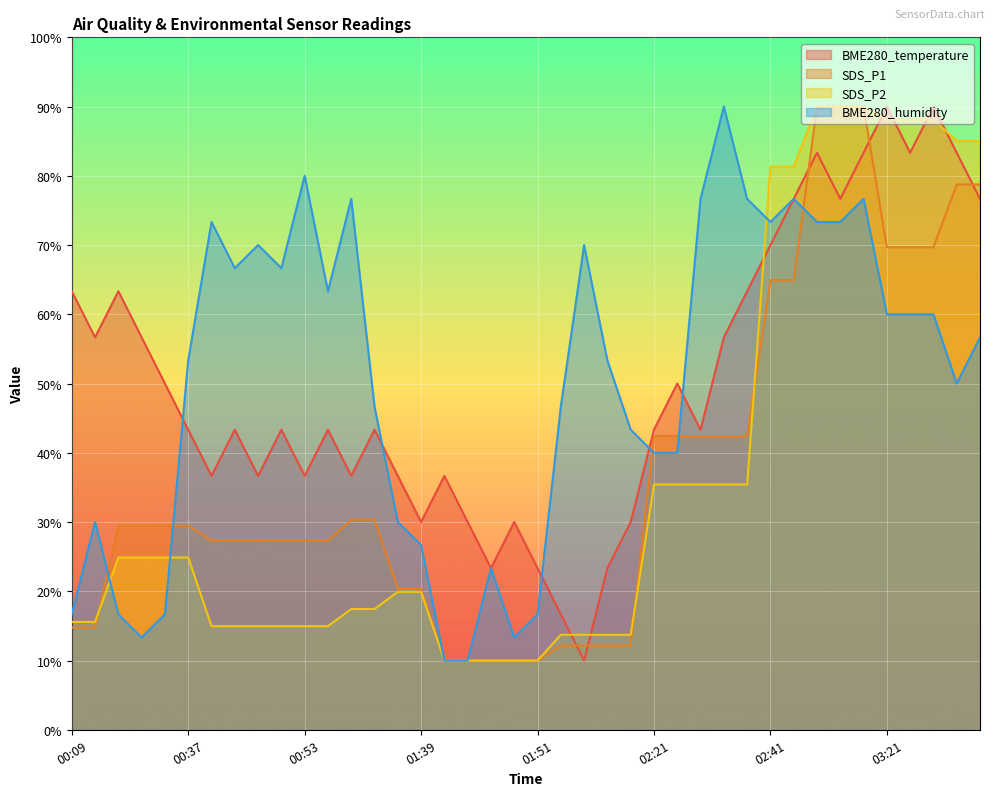

Reading right to left, list all the values displayed in this chart.

BME280_temperature: 03:51=76.7	03:45=83.3	03:27=90.0	03:25=83.3	03:21=90.0	03:13=83.3	03:09=76.7	03:05=83.3	02:53=76.7	02:41=70.0	02:39=63.3	02:31=56.7	02:29=43.3	02:27=50.0	02:21=43.3	02:15=30.0	02:09=23.3	02:07=10.0	02:03=16.7	01:51=23.3	01:49=30.0	01:47=23.3	01:43=30.0	01:41=36.7	01:39=30.0	01:25=36.7	01:15=43.3	01:11=36.7	00:55=43.3	00:53=36.7	00:47=43.3	00:45=36.7	00:43=43.3	00:41=36.7	00:37=43.3	00:33=50.0	00:27=56.7	00:21=63.3	00:15=56.7	00:09=63.3
SDS_P1: 03:51=78.8	03:45=78.8	03:27=69.7	03:25=69.7	03:21=69.7	03:13=90.0	03:09=90.0	03:05=90.0	02:53=64.9	02:41=64.9	02:39=42.4	02:31=42.4	02:29=42.4	02:27=42.4	02:21=42.4	02:15=12.2	02:09=12.2	02:07=12.2	02:03=12.2	01:51=10.0	01:49=10.0	01:47=10.0	01:43=10.0	01:41=10.0	01:39=20.4	01:25=20.4	01:15=30.3	01:11=30.3	00:55=27.3	00:53=27.3	00:47=27.3	00:45=27.3	00:43=27.3	00:41=27.3	00:37=29.5	00:33=29.5	00:27=29.5	00:21=29.5	00:15=14.8	00:09=14.8
SDS_P2: 03:51=85.0	03:45=85.0	03:27=88.1	03:25=88.1	03:21=88.1	03:13=90.0	03:09=90.0	03:05=90.0	02:53=81.3	02:41=81.3	02:39=35.4	02:31=35.4	02:29=35.4	02:27=35.4	02:21=35.4	02:15=13.7	02:09=13.7	02:07=13.7	02:03=13.7	01:51=10.0	01:49=10.0	01:47=10.0	01:43=10.0	01:41=10.0	01:39=19.9	01:25=19.9	01:15=17.4	01:11=17.4	00:55=15.0	00:53=15.0	00:47=15.0	00:45=15.0	00:43=15.0	00:41=15.0	00:37=24.9	00:33=24.9	00:27=24.9	00:21=24.9	00:15=15.6	00:09=15.6
BME280_humidity: 03:51=56.7	03:45=50.0	03:27=60.0	03:25=60.0	03:21=60.0	03:13=76.7	03:09=73.3	03:05=73.3	02:53=76.7	02:41=73.3	02:39=76.7	02:31=90.0	02:29=76.7	02:27=40.0	02:21=40.0	02:15=43.3	02:09=53.3	02:07=70.0	02:03=46.7	01:51=16.7	01:49=13.3	01:47=23.3	01:43=10.0	01:41=10.0	01:39=26.7	01:25=30.0	01:15=46.7	01:11=76.7	00:55=63.3	00:53=80.0	00:47=66.7	00:45=70.0	00:43=66.7	00:41=73.3	00:37=53.3	00:33=16.7	00:27=13.3	00:21=16.7	00:15=30.0	00:09=16.7